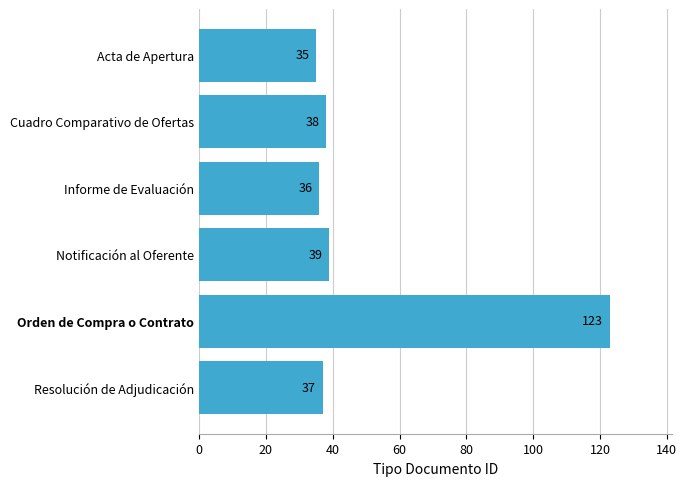

True or false: the data shows 56 at Cuadro Comparativo de Ofertas.

False